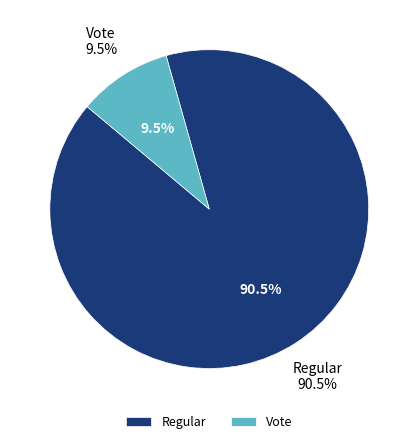

To the nearest percent, what portion does Vote represent?

10%